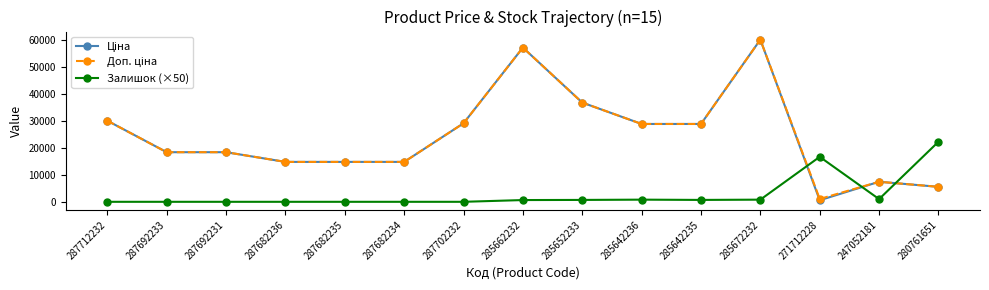

What is the spread (max minus min) of values at 287692233?

18420.9